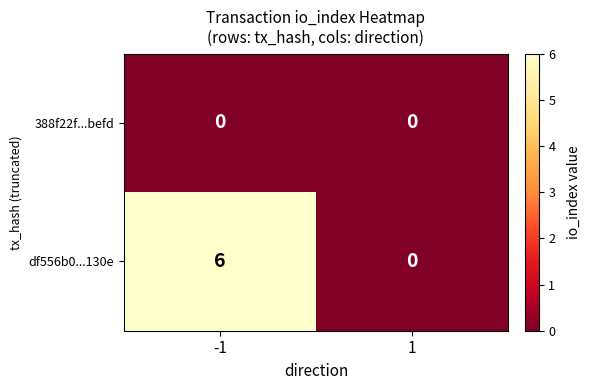

How many categories are shown in the chart?

2